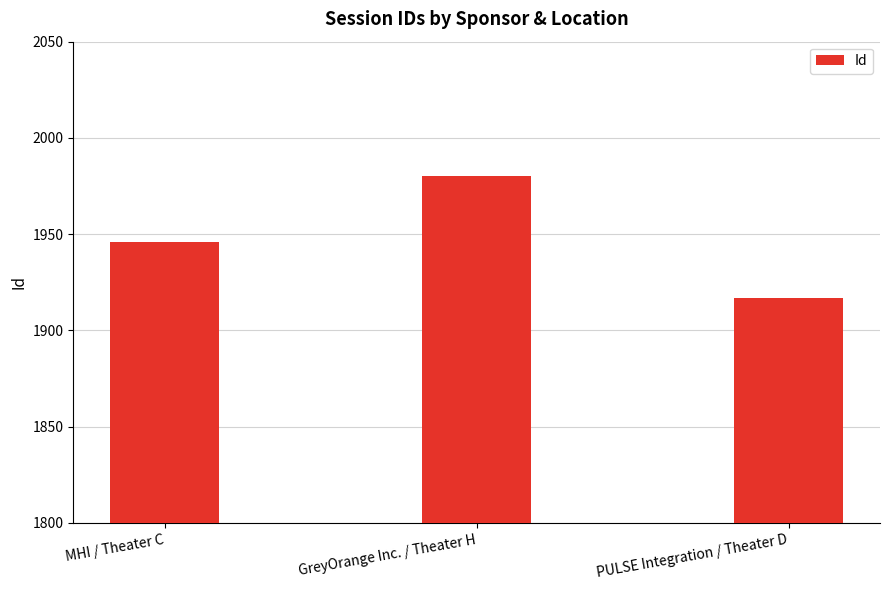

Between PULSE Integration / Theater D and MHI / Theater C, which is larger?

MHI / Theater C